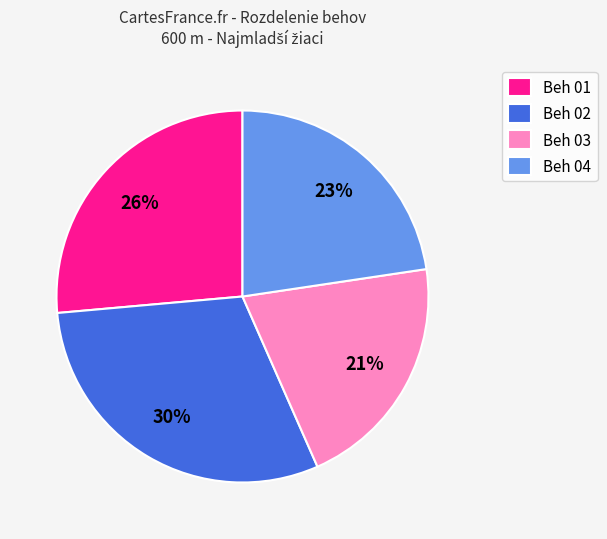

Approximately how many times larger is the value at Beh 03 compared to Beh 02?

0.7